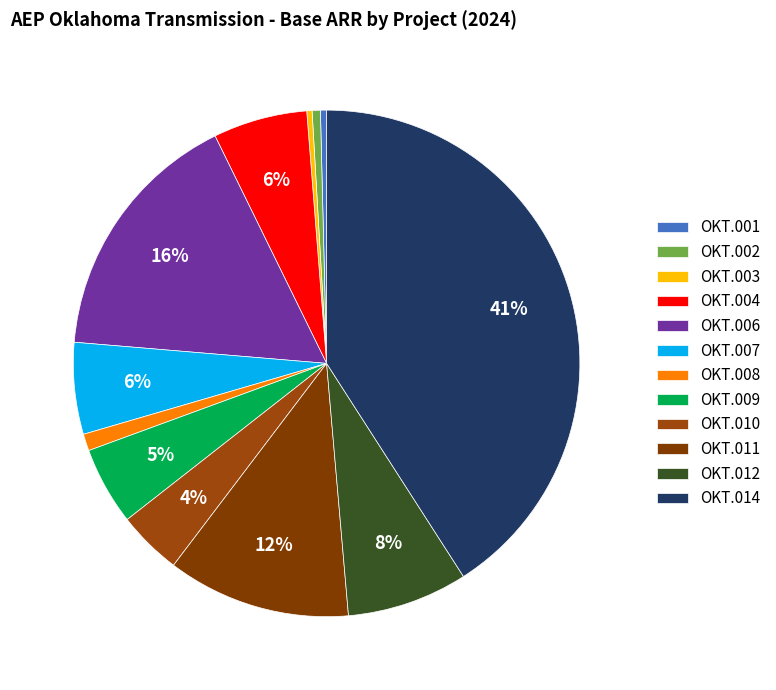

Which slice is the smallest?

OKT.003